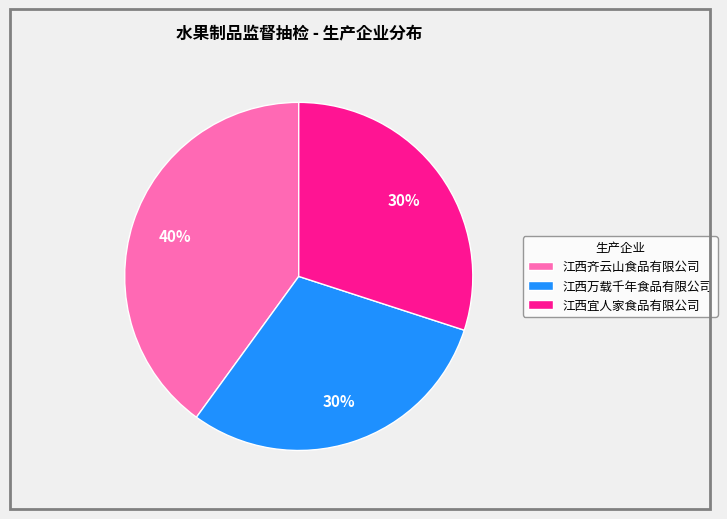

Is there any slice that represents more than half of the pie?

No